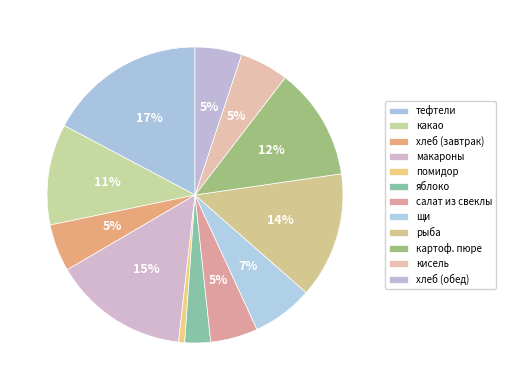

How many slices are in this pie chart?

12